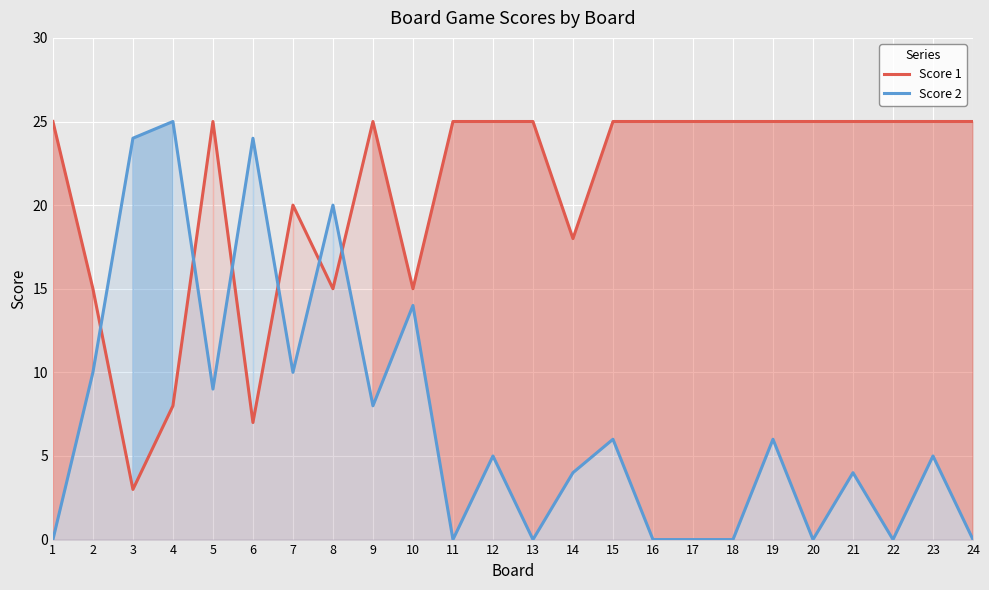

Rank the categories by Score 1 value from highest to lowest.

1, 5, 9, 11, 12, 13, 15, 16, 17, 18, 19, 20, 21, 22, 23, 24, 7, 14, 2, 8, 10, 4, 6, 3